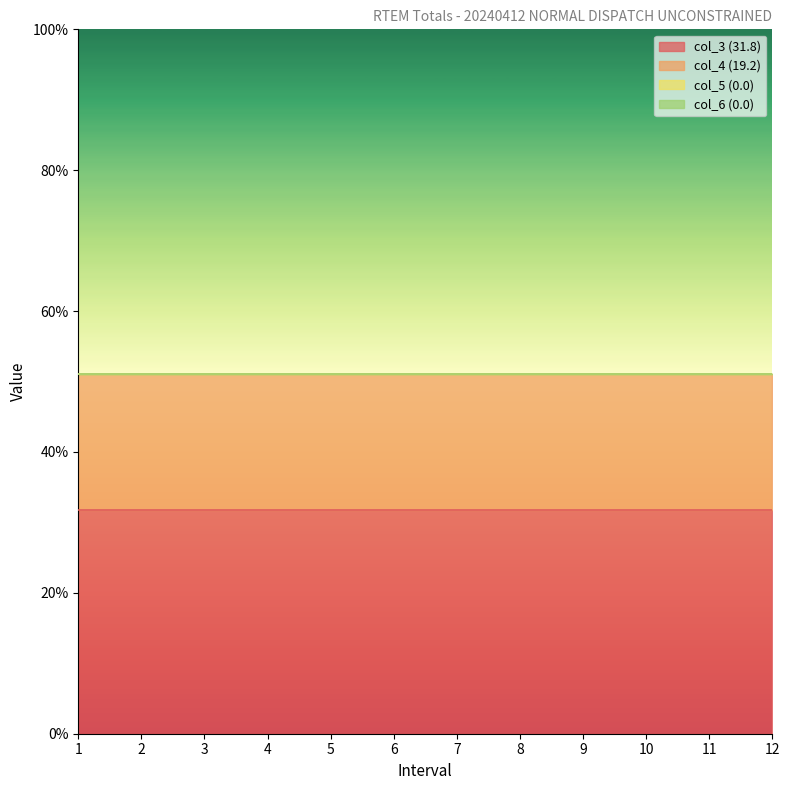

Which category has the lowest value across all series?

1